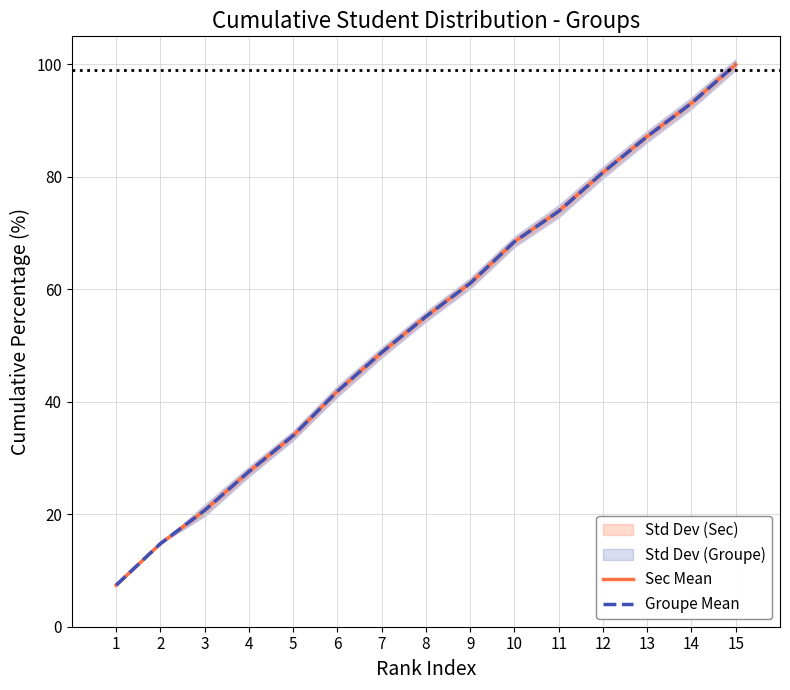

Between 6 and 5, which is larger?

6